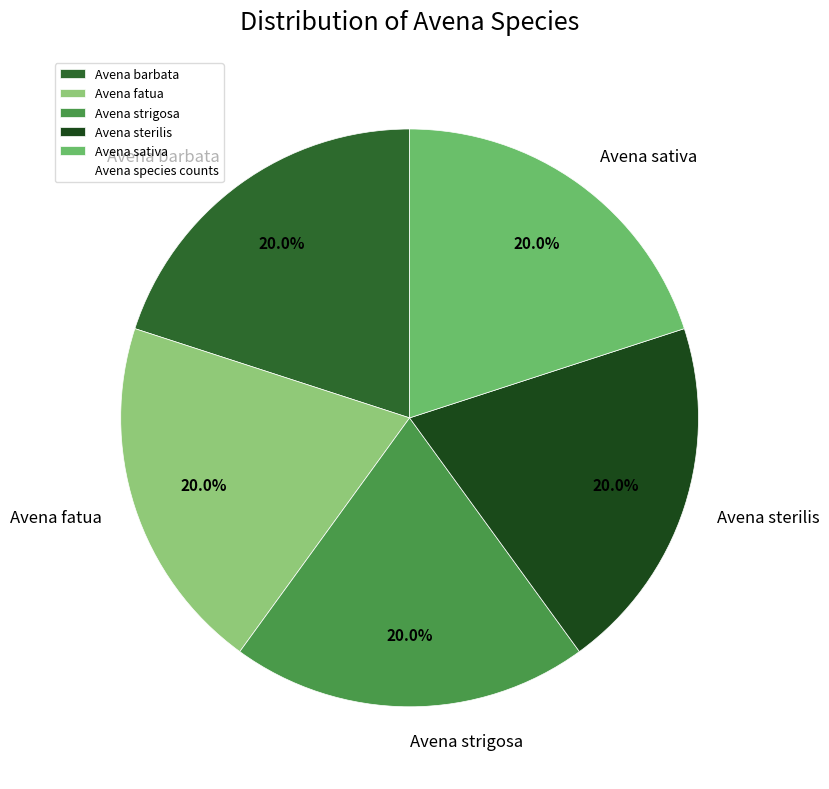

Does any single category account for the majority?

No